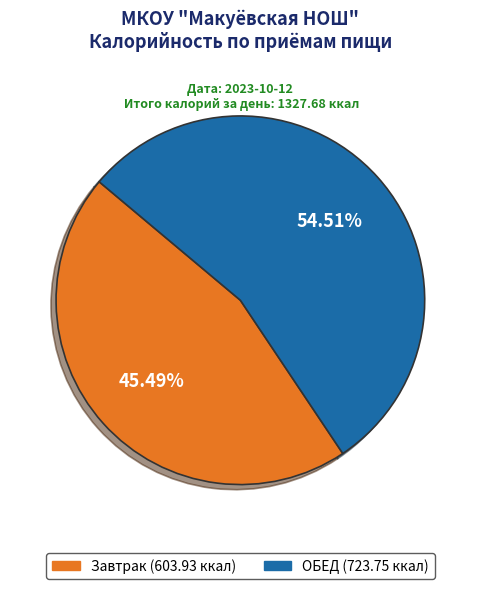

Does Завтрак account for over 50% of the chart?

No